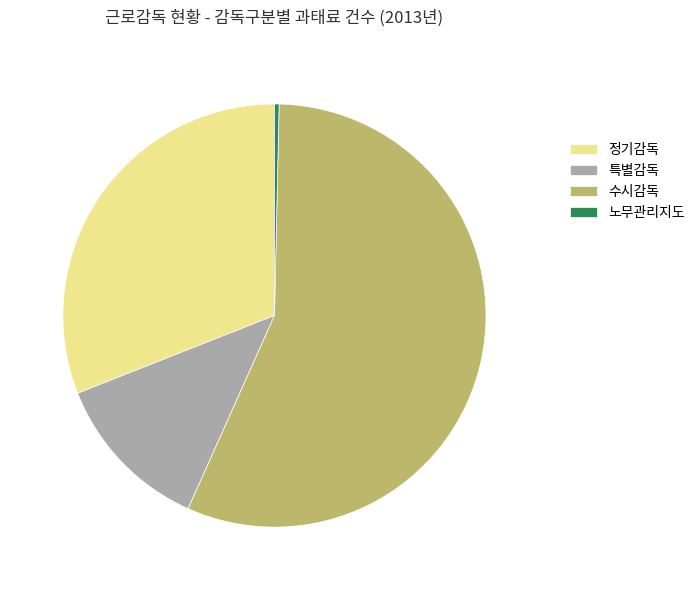

The 수시감독 slice represents 56% of the pie. True or false?

True